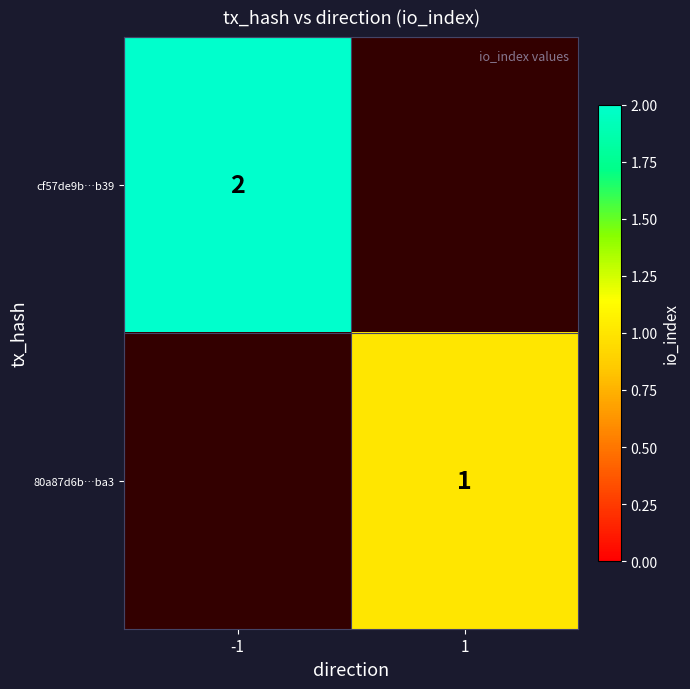

The cf57de9b…b39 series shows 3 at -1. True or false?

False